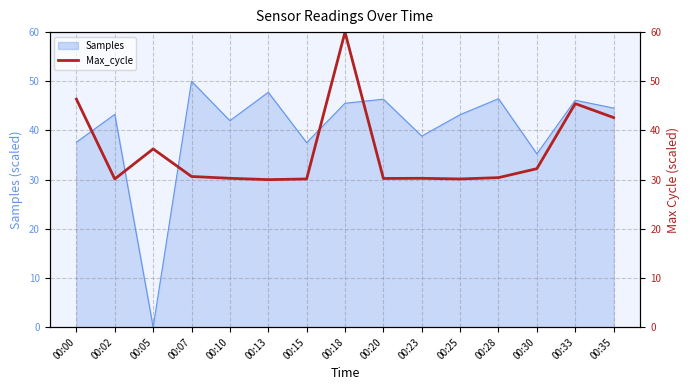

What is the highest value of the Samples series?

50.0